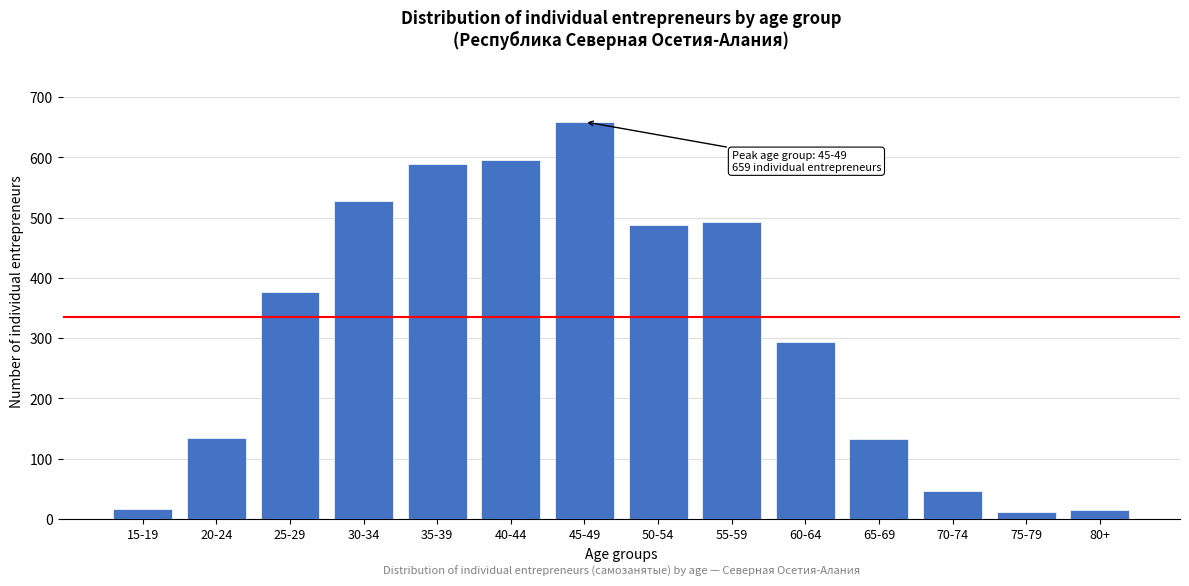

At which category does the chart reach its peak across all series?

45-49